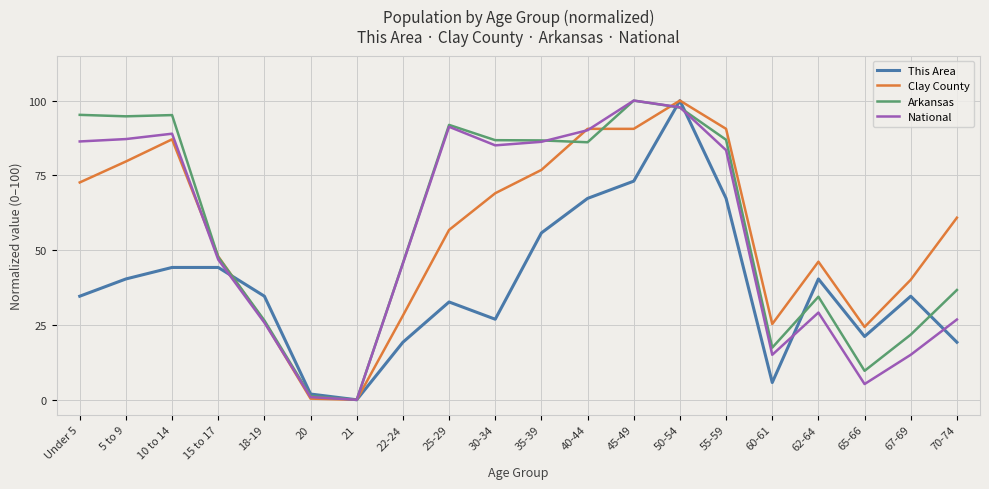

What is the maximum value shown in the chart?

100.0